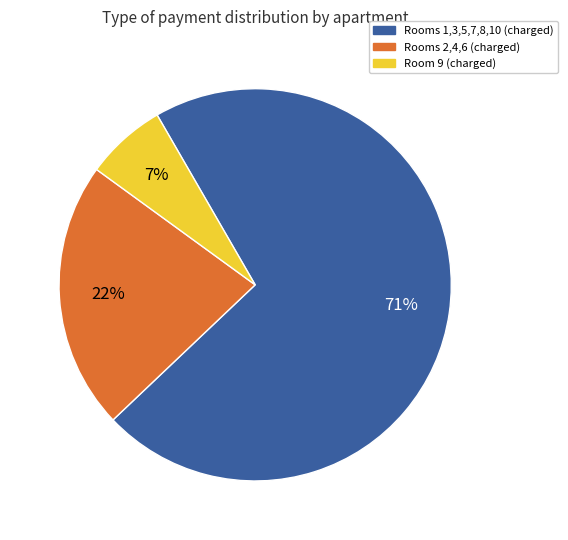

To the nearest percent, what is the average slice percentage?

33%